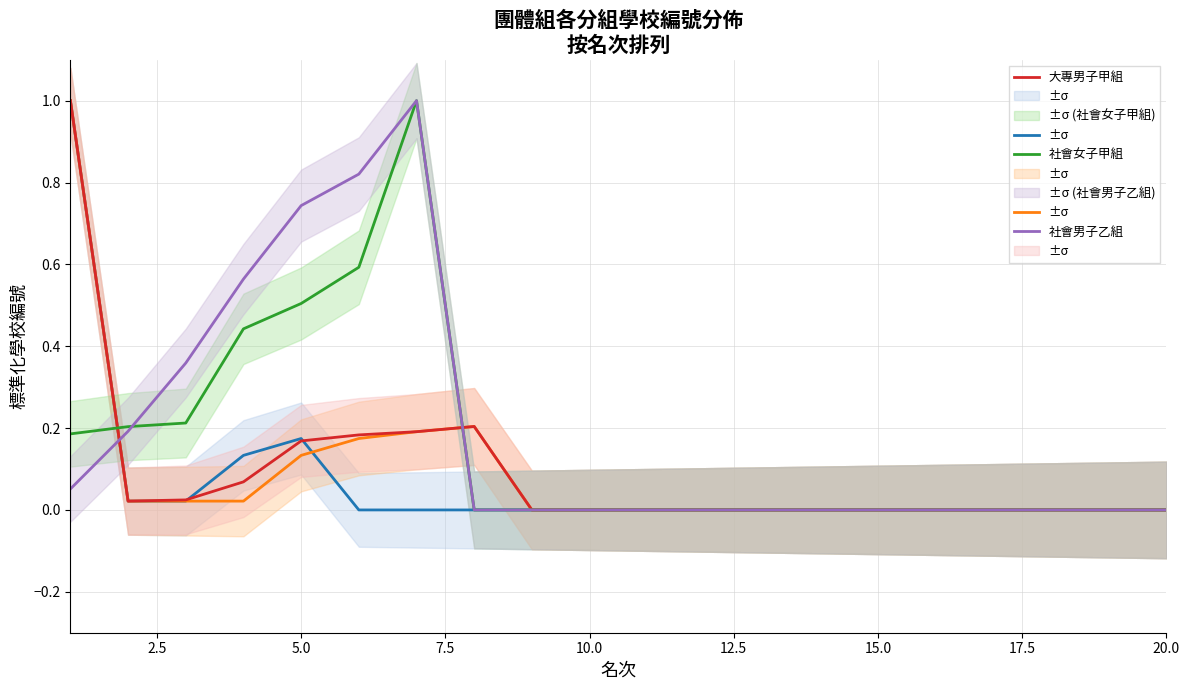

Which series ends up on top after the final intersection of 大專男子甲組 and 社會男子乙組?

大專男子甲組